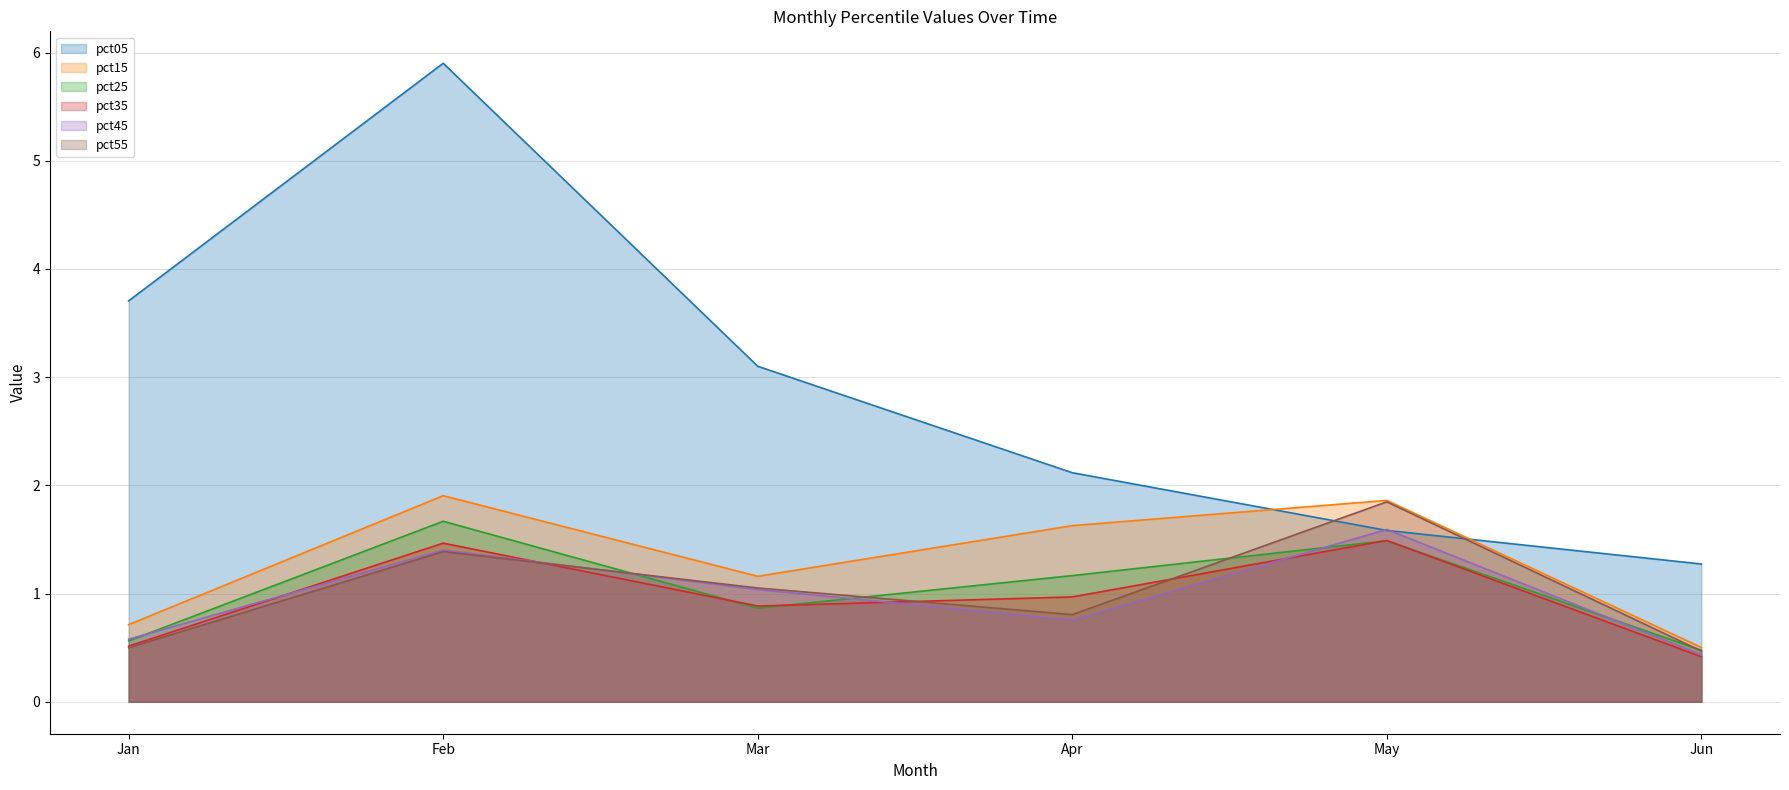

In pct15, how many points are higher than both neighbors (excluding endpoints)?

2